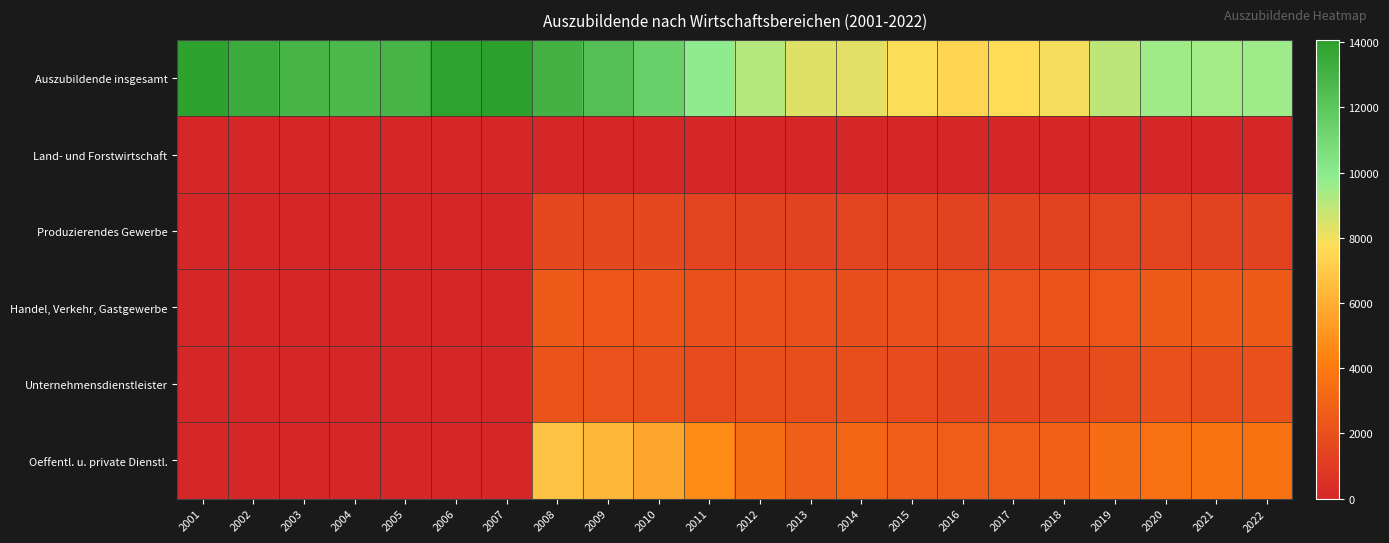

At which category is the sum across all series the highest?

2008